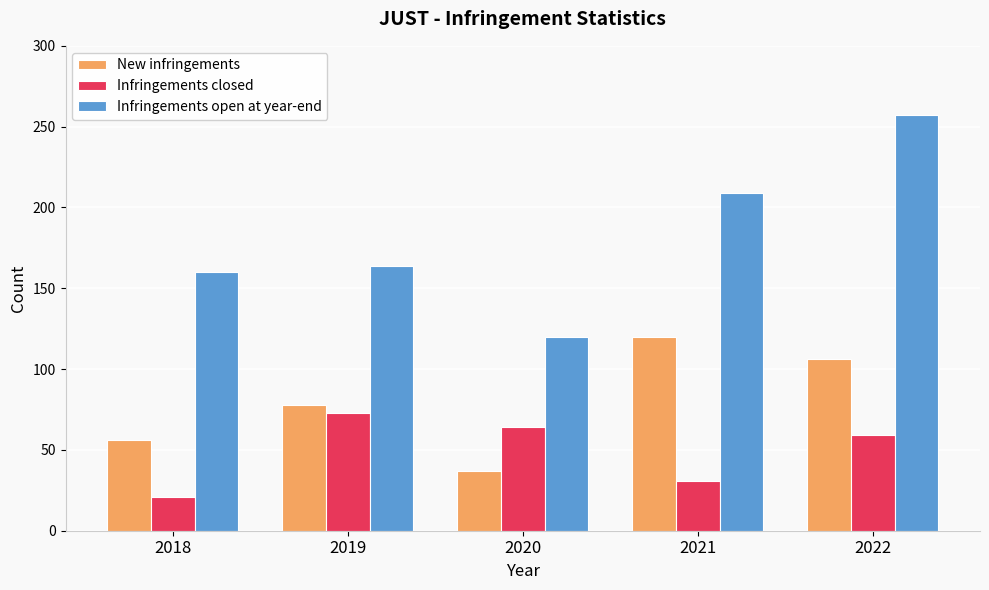

What are all the series names shown in the legend?

New infringements, Infringements closed, Infringements open at year-end